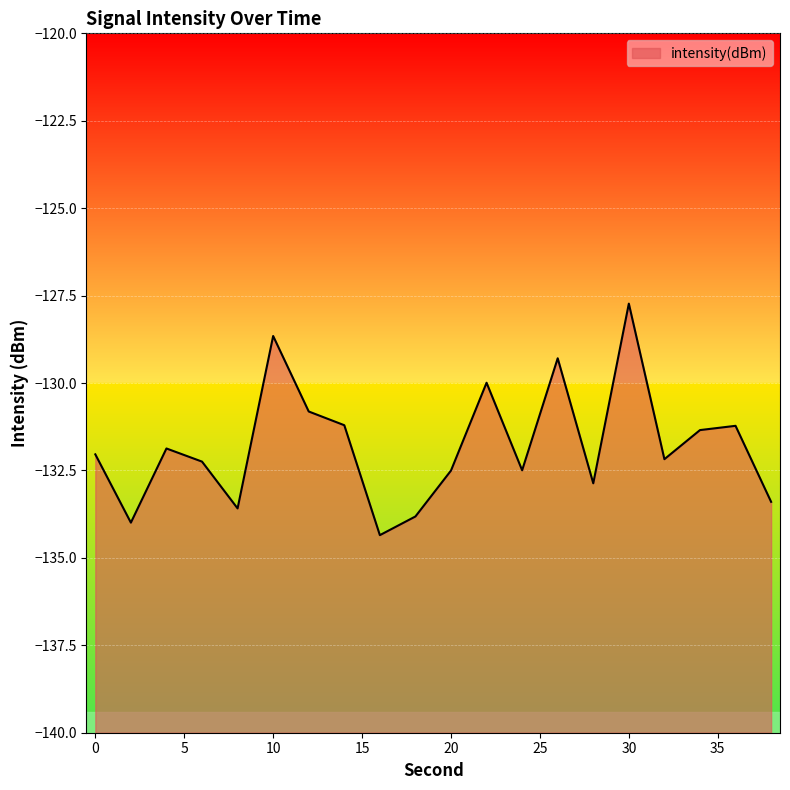

Which has a higher value, 34 or 12?

12